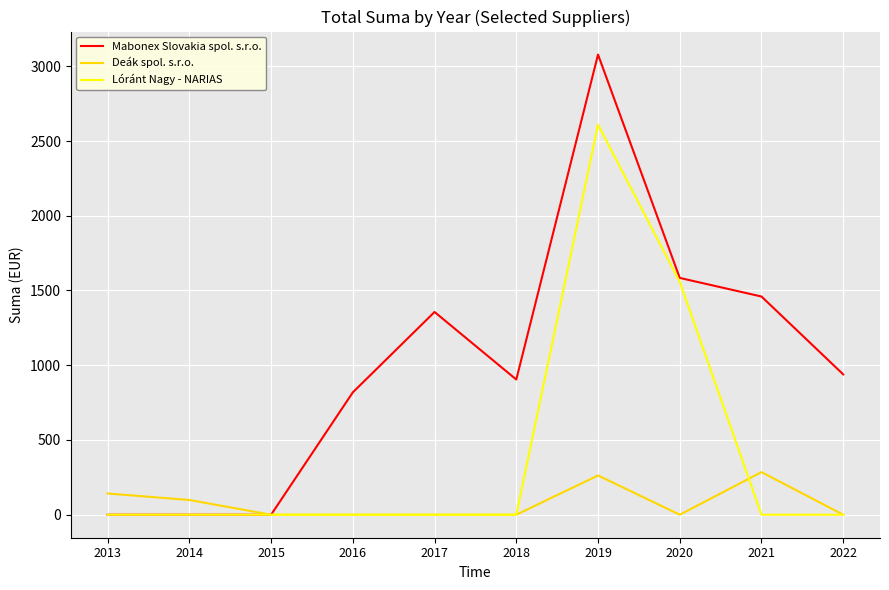

What is the total value across all series at 2021?

1744.6